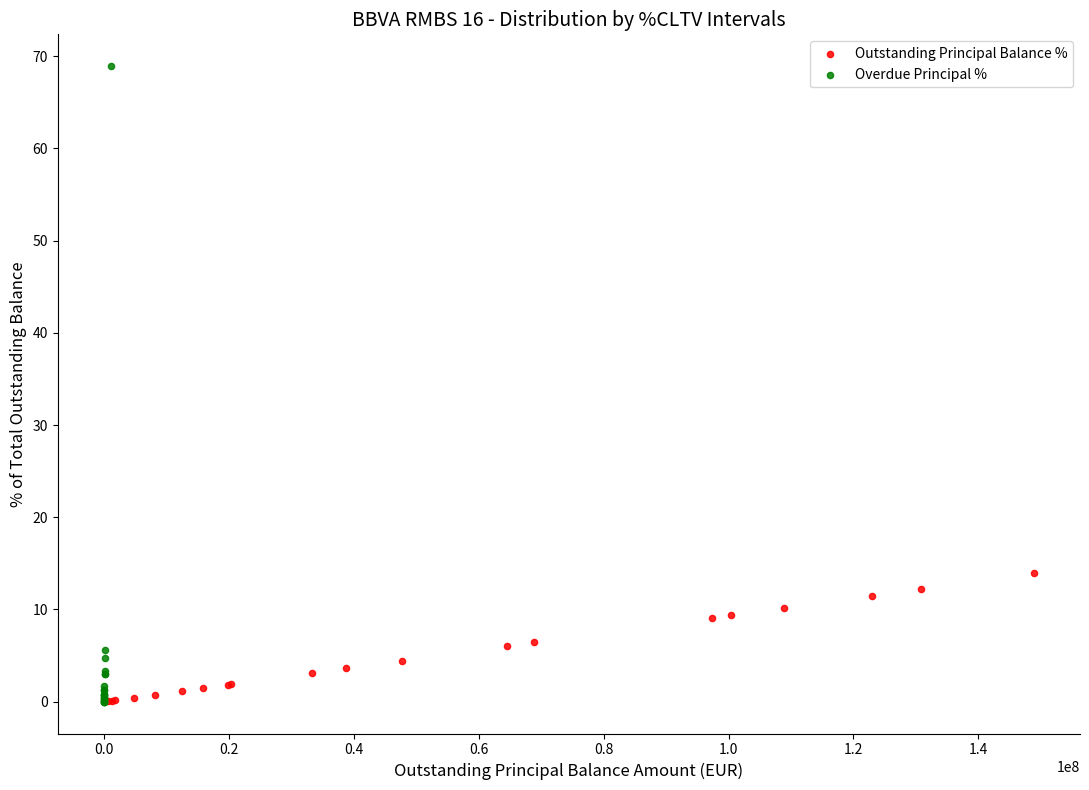

Which series reaches the maximum Y coordinate?

Overdue Principal %